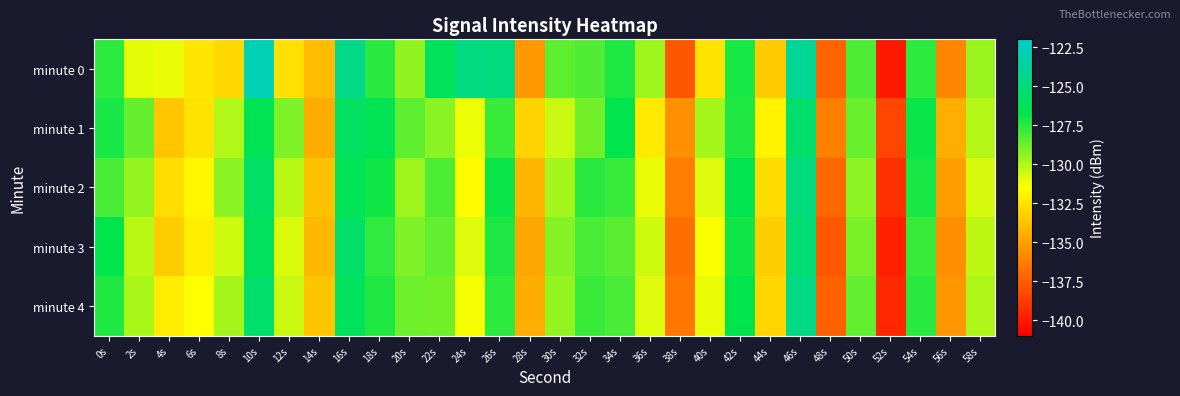

Rank the series at 10s from highest to lowest value.

minute 0, minute 4, minute 2, minute 3, minute 1